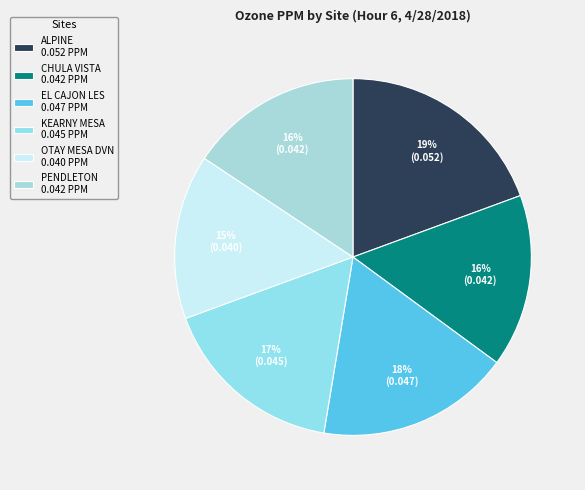

What is the total percentage of PENDLETON and EL CAJON LES?

33.2%